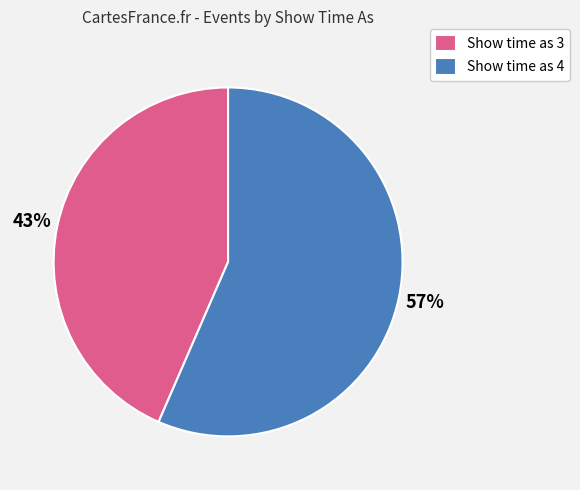

How many slices are in this pie chart?

2